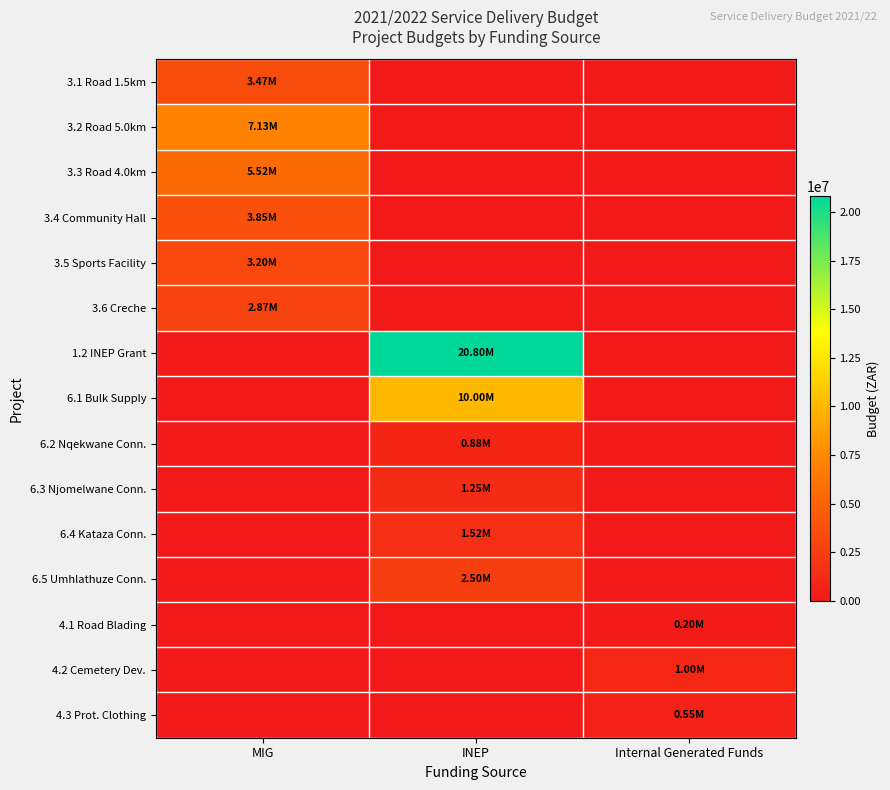

How many series are shown in this chart?

15